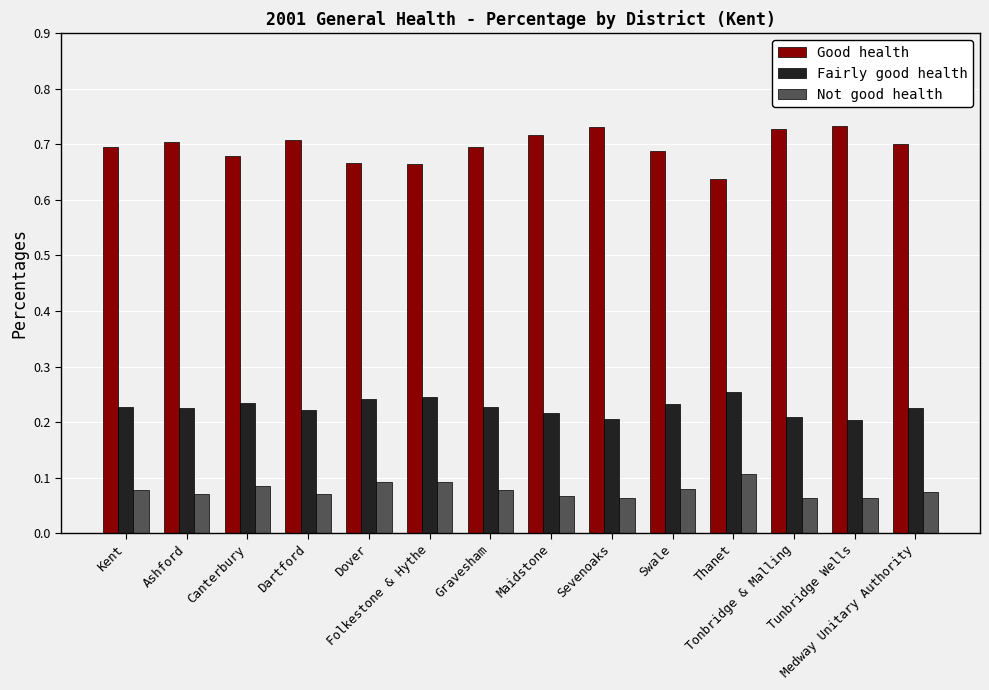

Which series has the largest total across all categories?

Good health